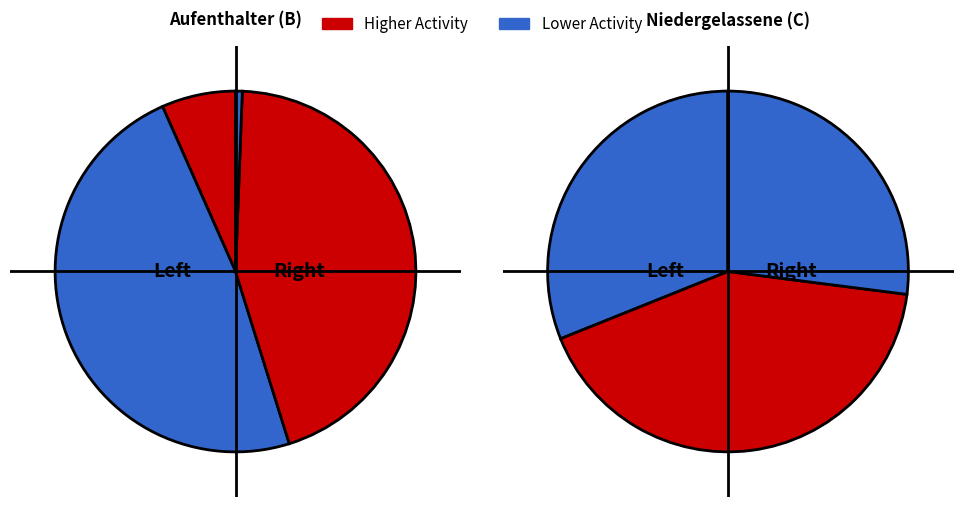

Is there any slice that represents more than half of the pie?

No